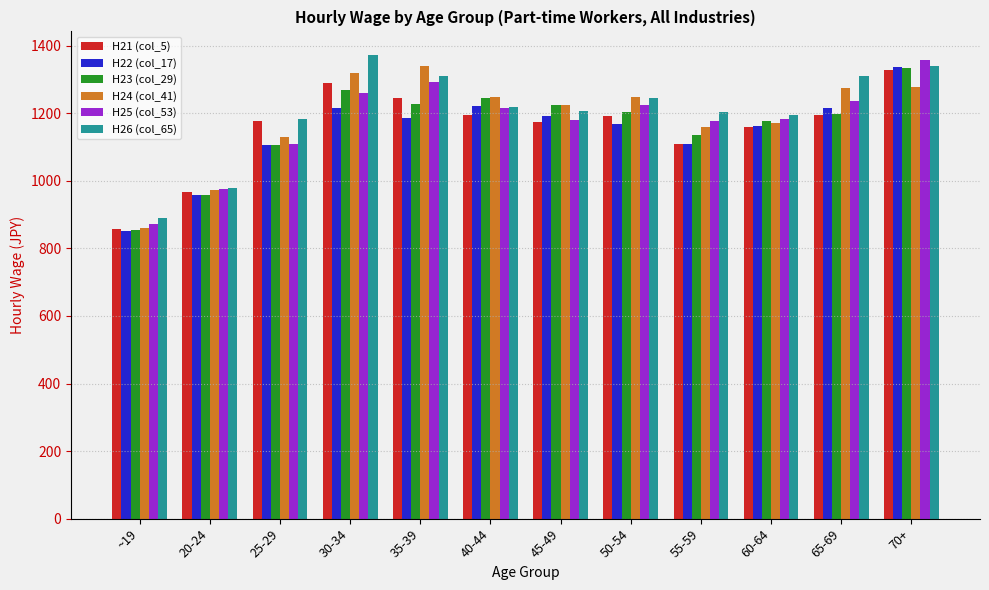

True or false: H25 (col_53) has a value of 873 at ~19.

True